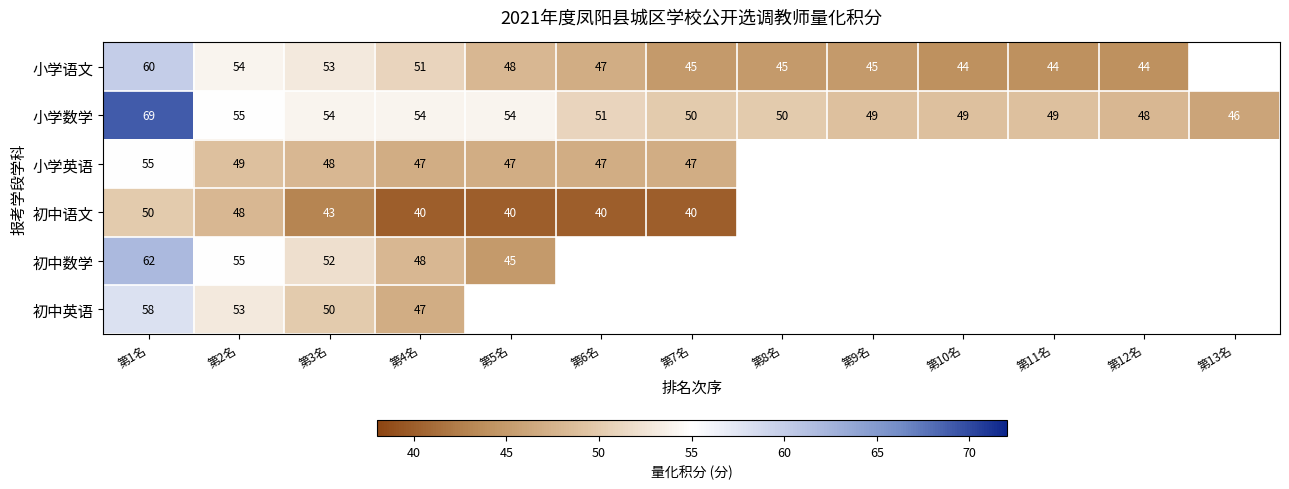

What is the spread (max minus min) of values at 第3名?

11